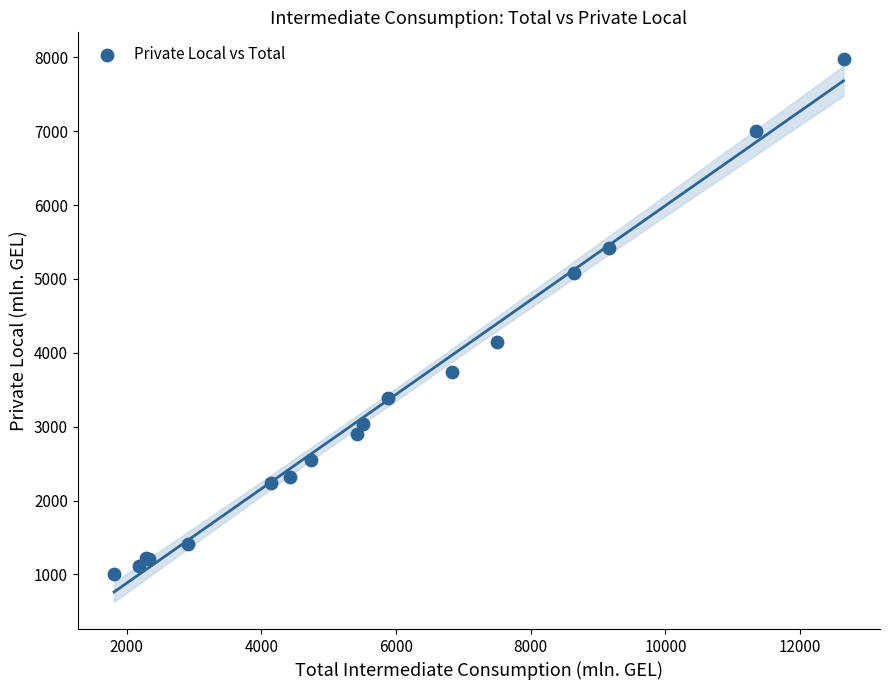

What Y value in the scatter plot is closest to 4490?

4140.8